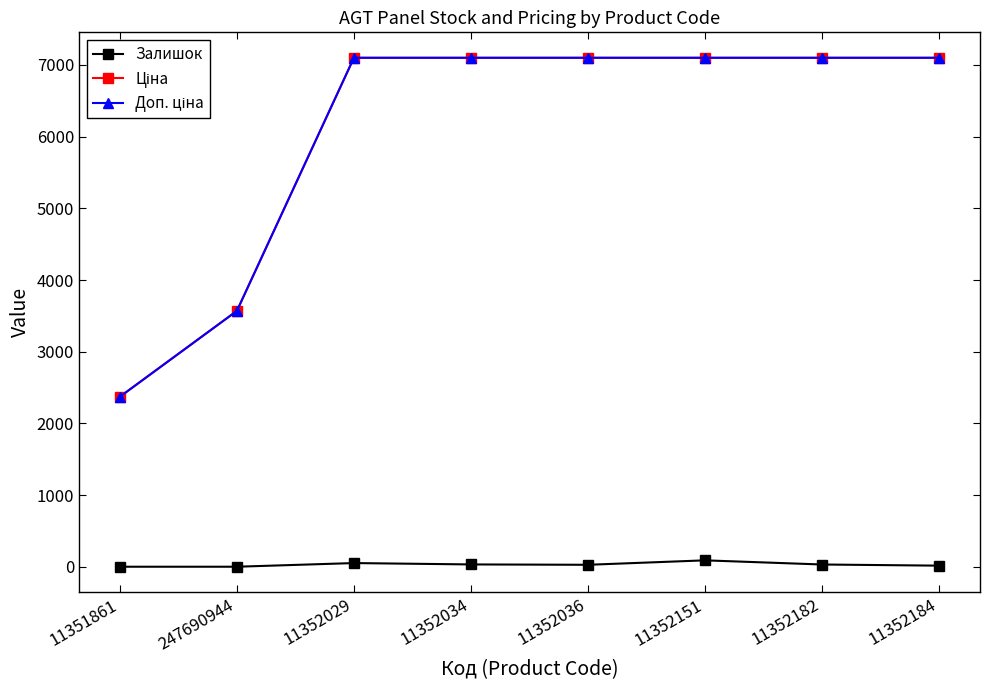

At how many categories does at least one series exceed 1511?

8